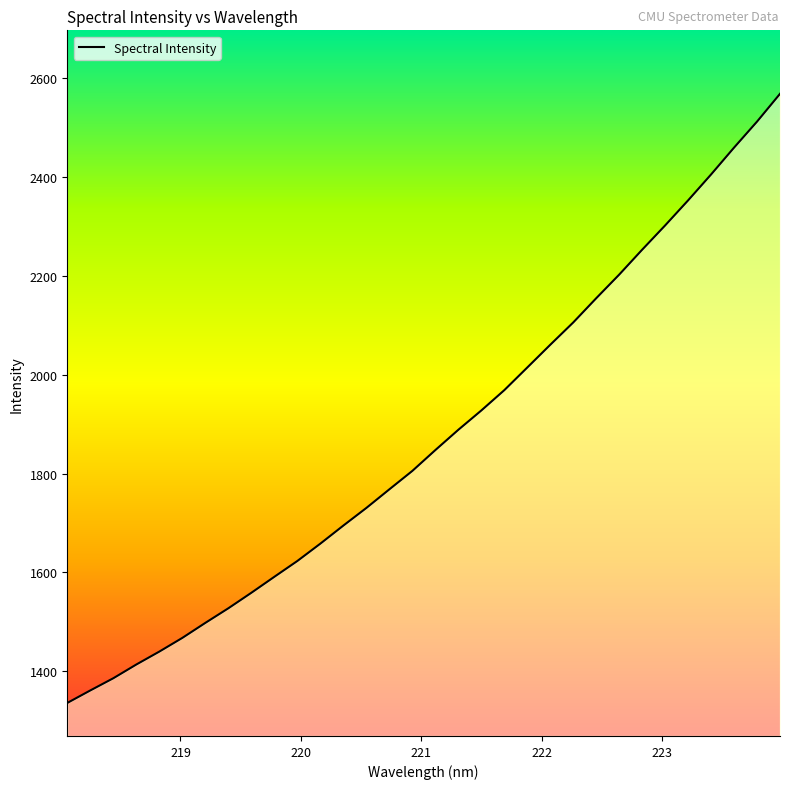

How many distinct data groups are displayed?

1